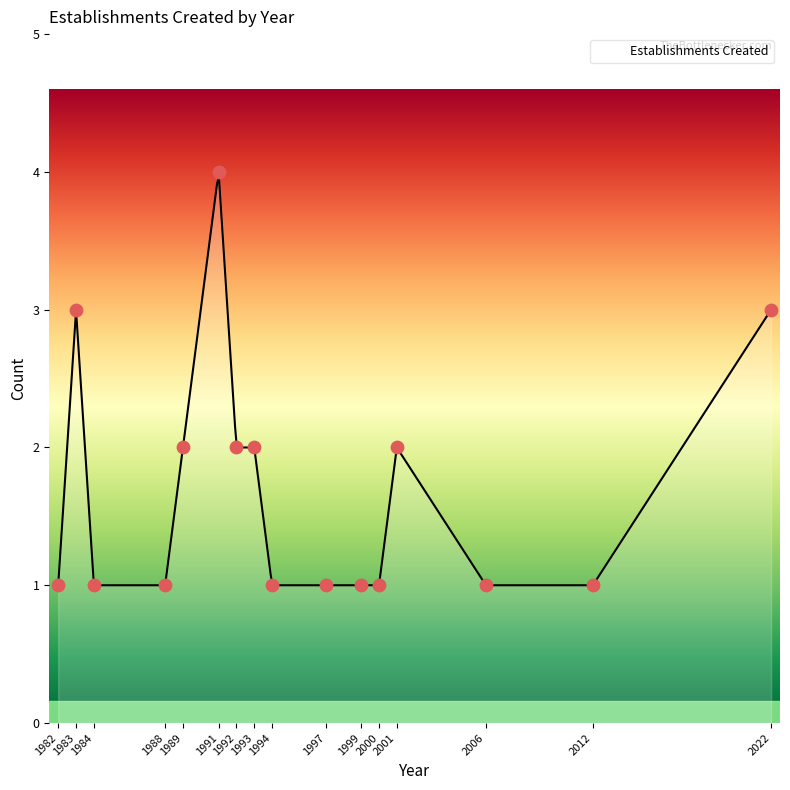

What is the maximum value for Establishments Created?

4.0